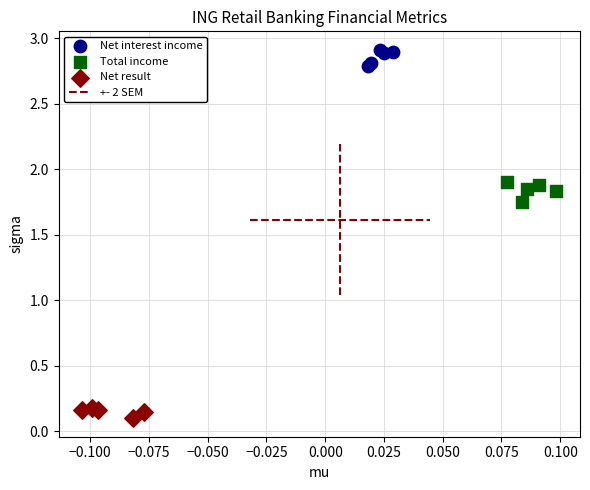

Which series contains the highest Y value?

Net interest income